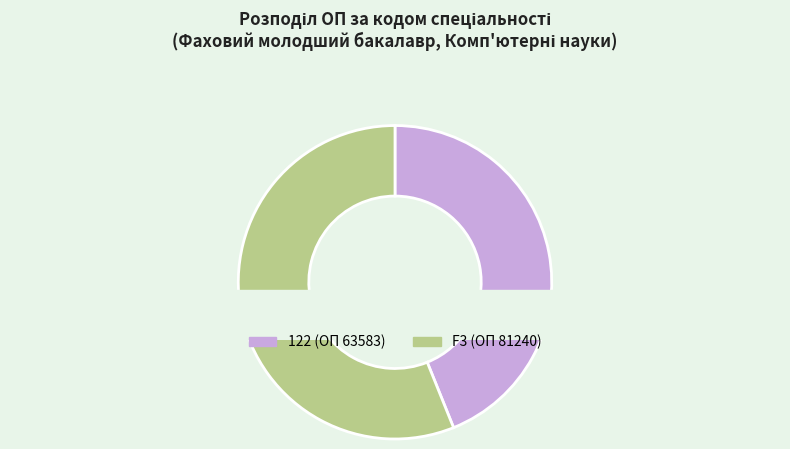

How many slices are in this pie chart?

2